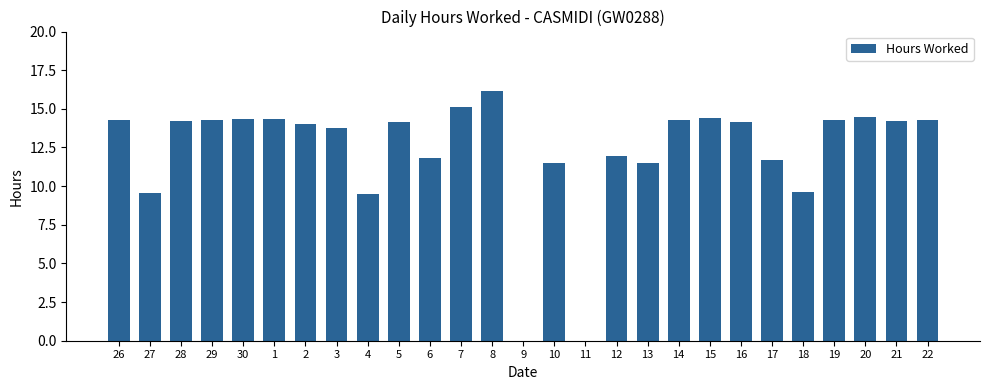

Is it true that the value at 11 is 0.0?

True